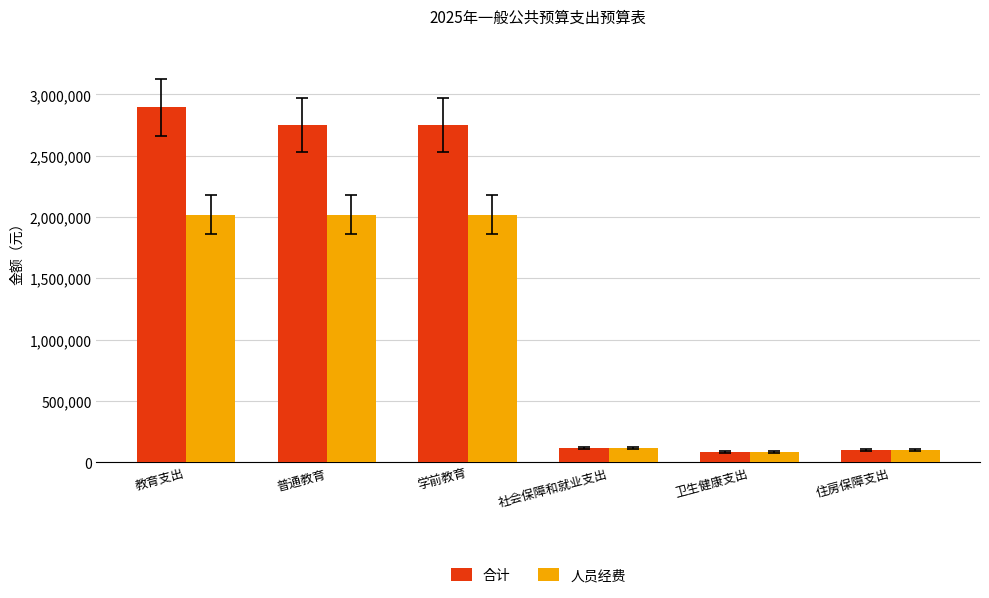

What is the minimum value shown in the chart?

84257.9